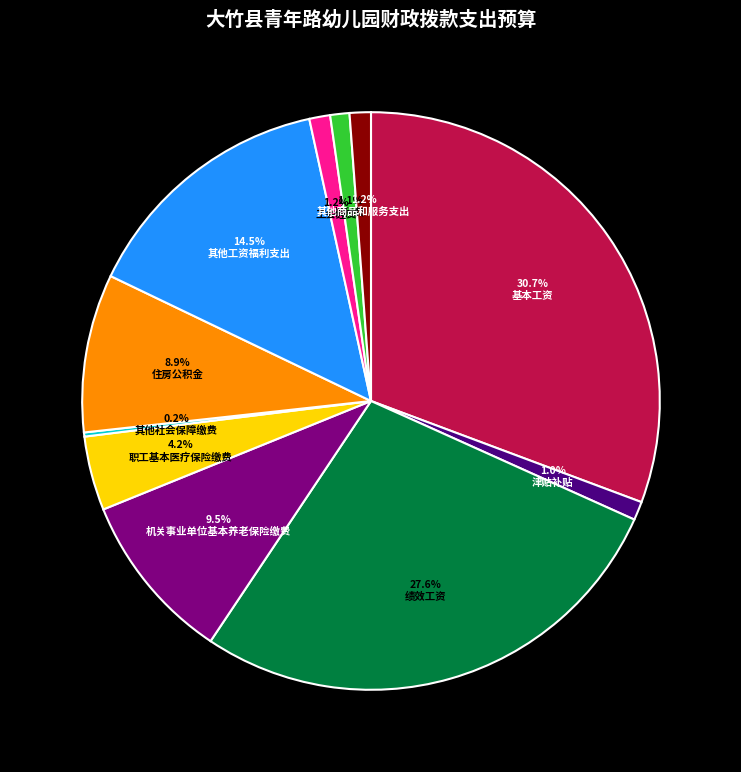

Between 福利费 and 机关事业单位基本养老保险缴费, which is larger?

机关事业单位基本养老保险缴费